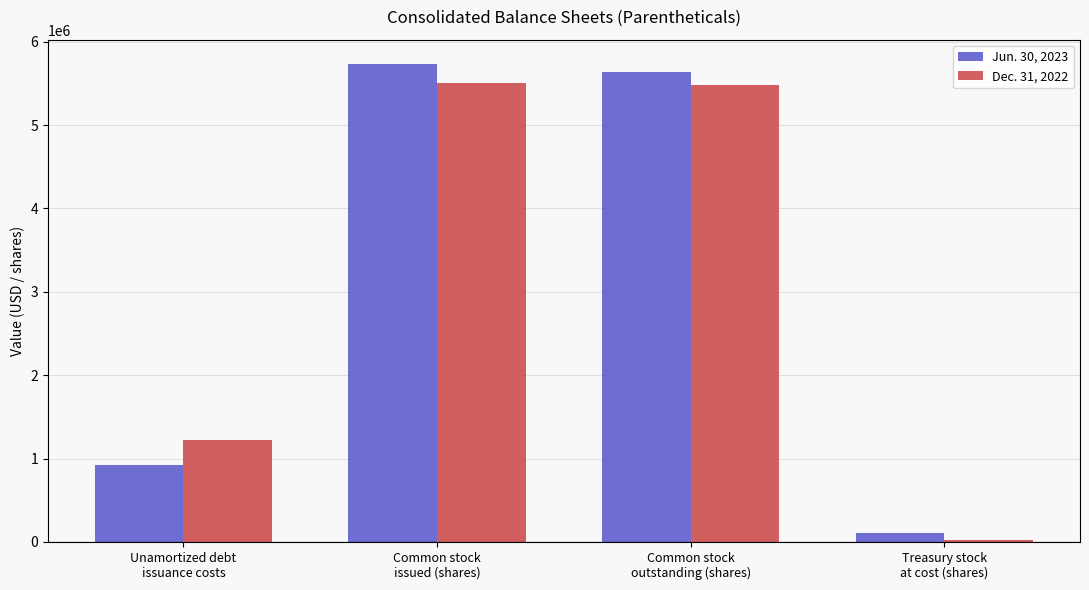

What is the total value across all series at Treasury stock
at cost (shares)?

131207